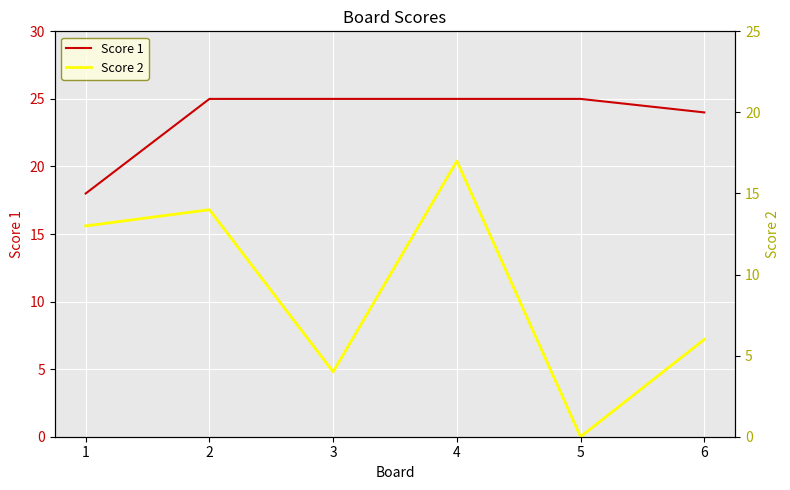

True or false: Score 1 and Score 2 cross at least once.

False